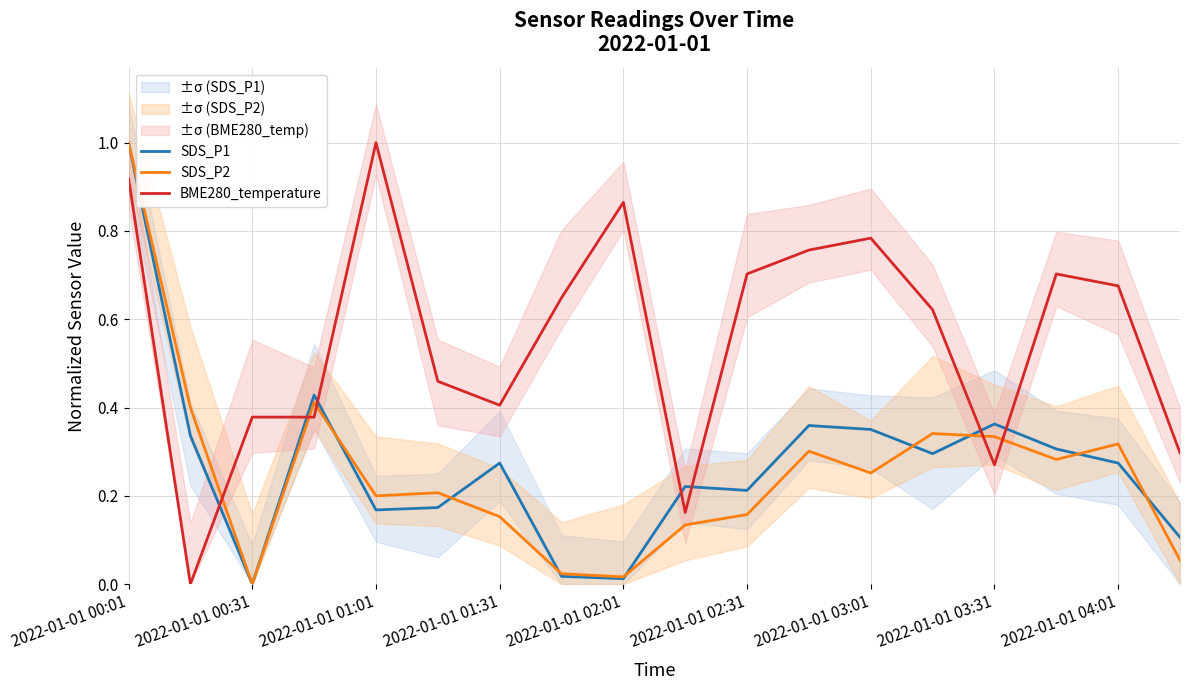

Which category has the highest value in the SDS_P1 series?

2022-01-01 00:01